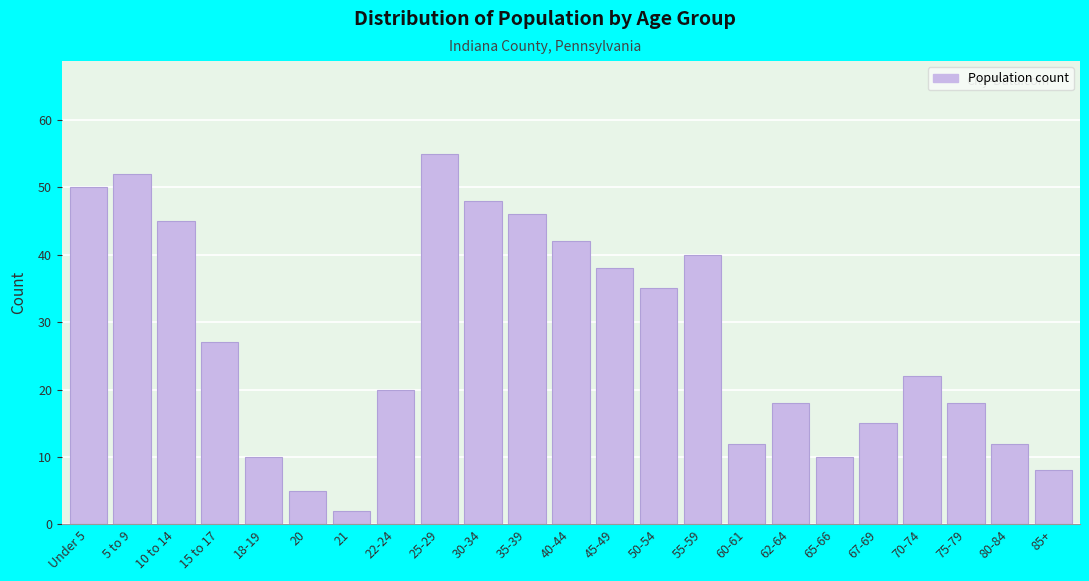

Reading left to right, list all the values displayed in this chart.

Under 5=50	5 to 9=52	10 to 14=45	15 to 17=27	18-19=10	20=5	21=2	22-24=20	25-29=55	30-34=48	35-39=46	40-44=42	45-49=38	50-54=35	55-59=40	60-61=12	62-64=18	65-66=10	67-69=15	70-74=22	75-79=18	80-84=12	85+=8